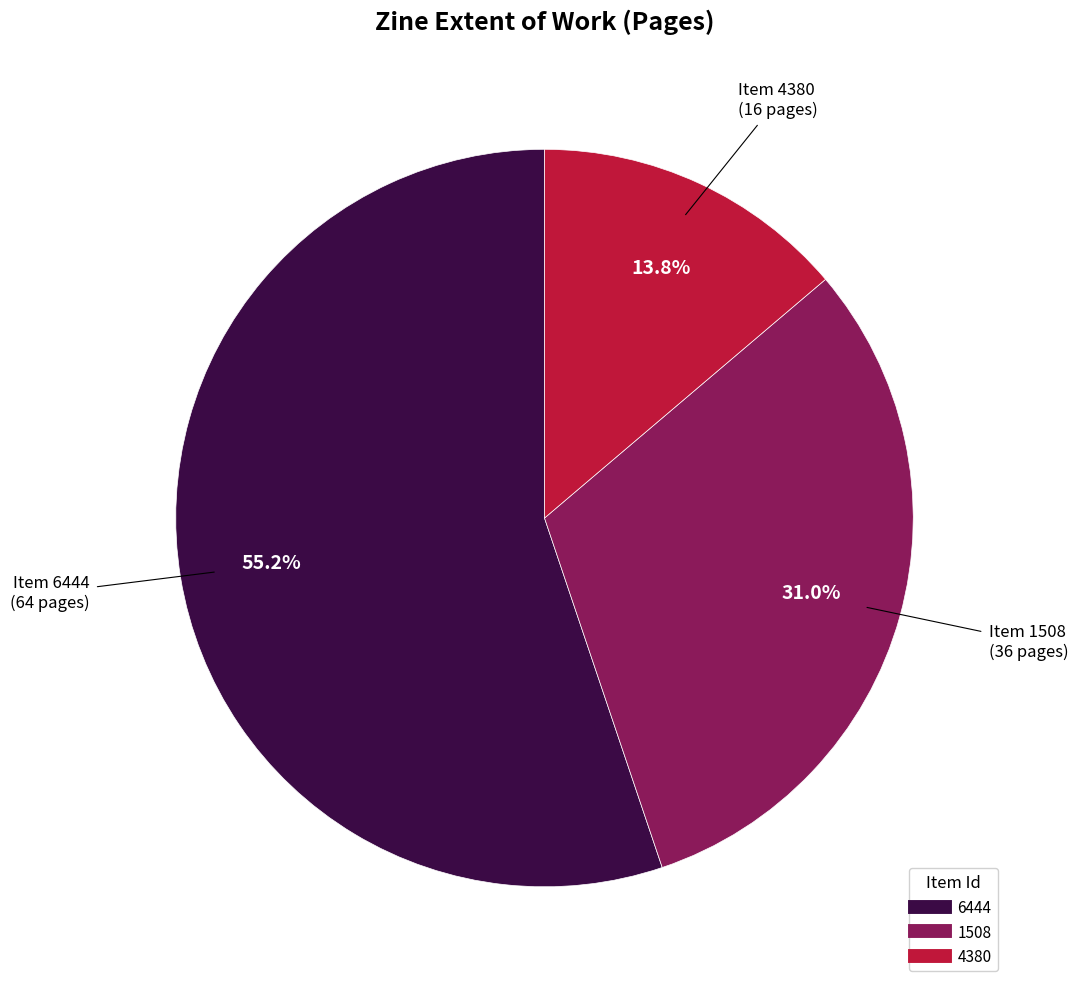

How many segments does this pie chart have?

3